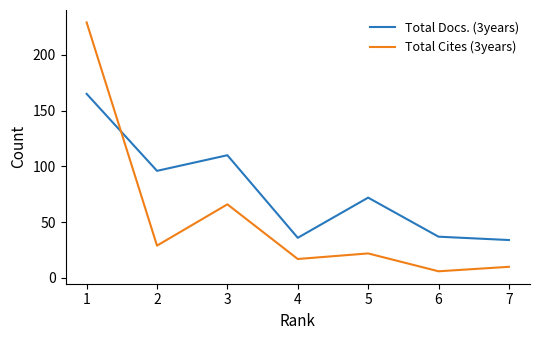

What is the total value across all series at 4?

53